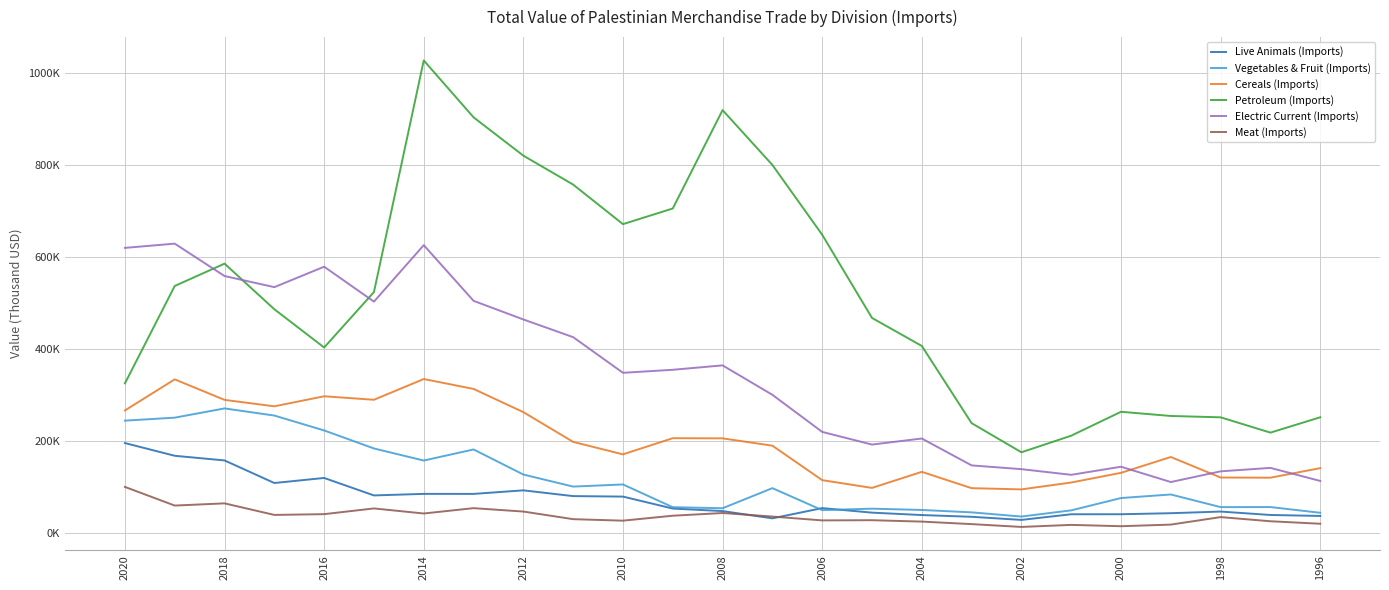

True or false: Meat (Imports) and Cereals (Imports) intersect in this chart.

False